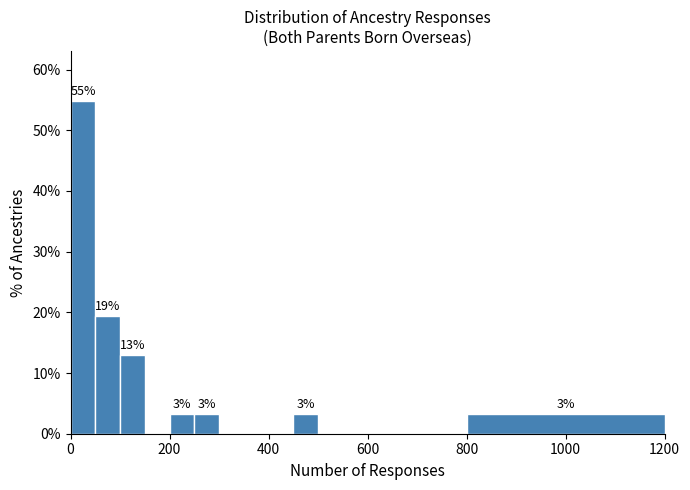

Around what value on the x-axis is the tallest bar? Give the approximate position of its centre, as read against the axis.

20